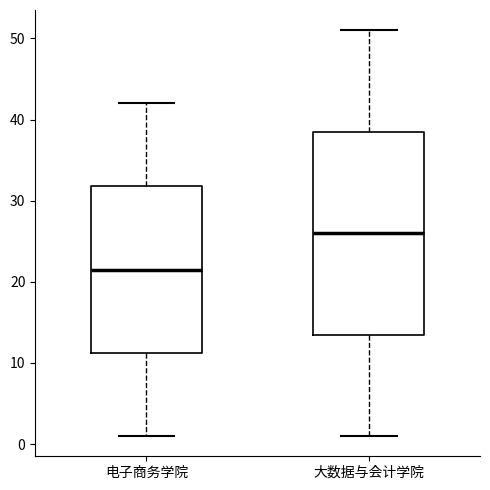

Reading left to right, read every box against the y-axis: the position of its median line, the range the box covers, and the ends of its whiskers. The values are not printed on the chart, so give them approximately, as read against the axis.

电子商务学院: median 22, box 11 to 32, whiskers 1 to 42
大数据与会计学院: median 26, box 14 to 39, whiskers 1 to 51